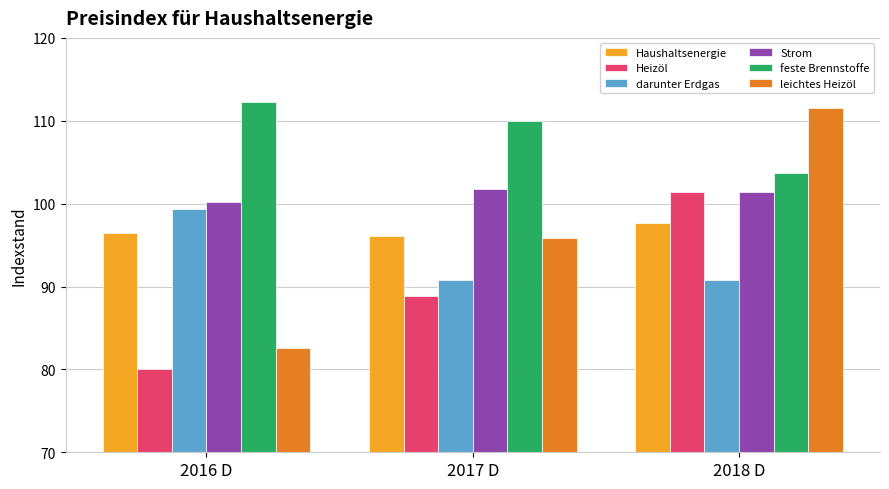

What is the total value across all series at 2016 D?

570.9